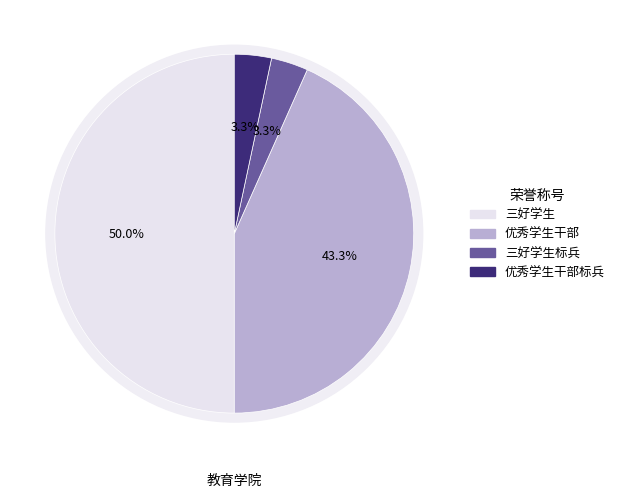

Approximately how many times larger is the value at 优秀学生干部 compared to 优秀学生干部标兵?

13.0